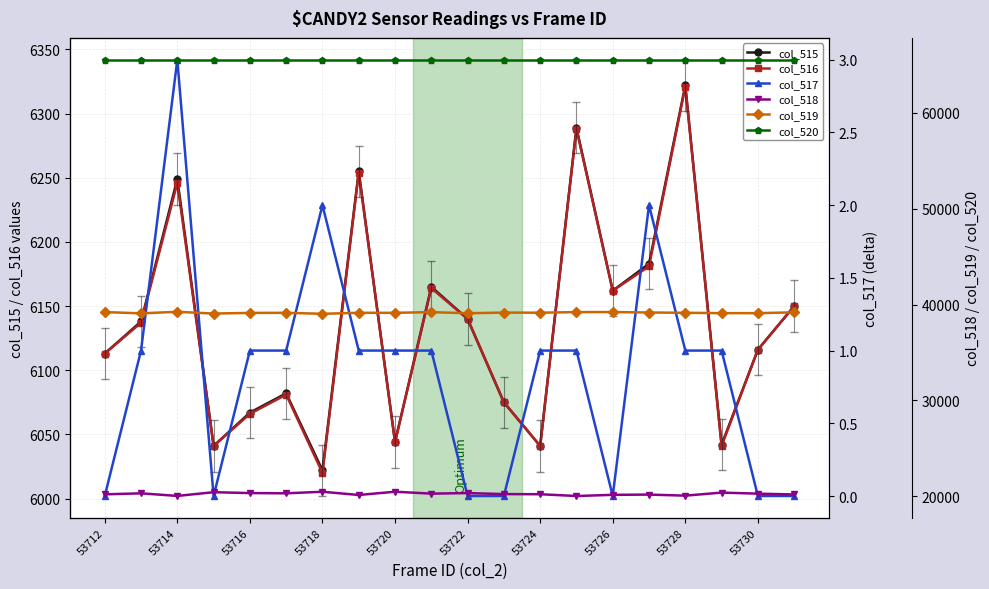

Count the number of data series in this chart.

6